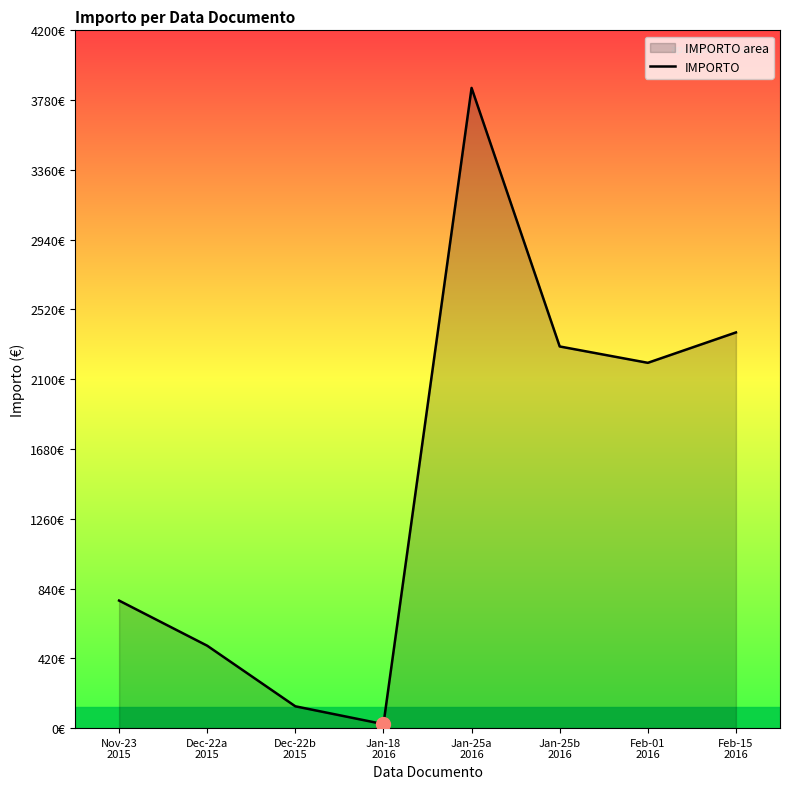

How many interior local peaks (higher than both neighbors) does the data have?

1